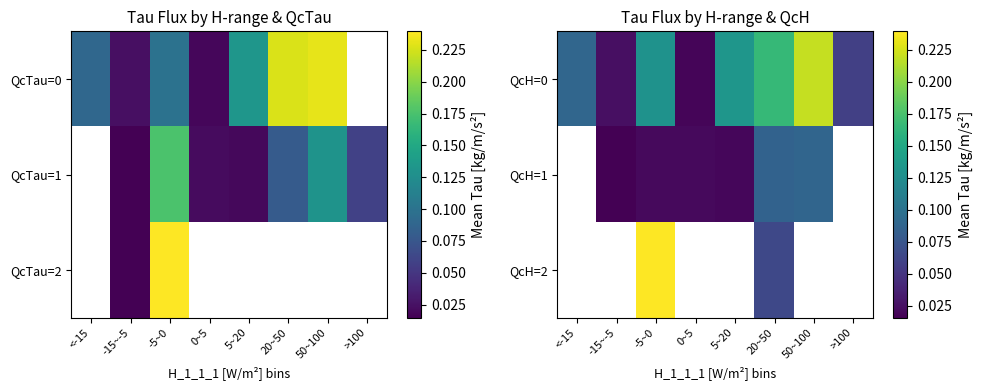

Which series has the largest total across all categories?

QcH=0